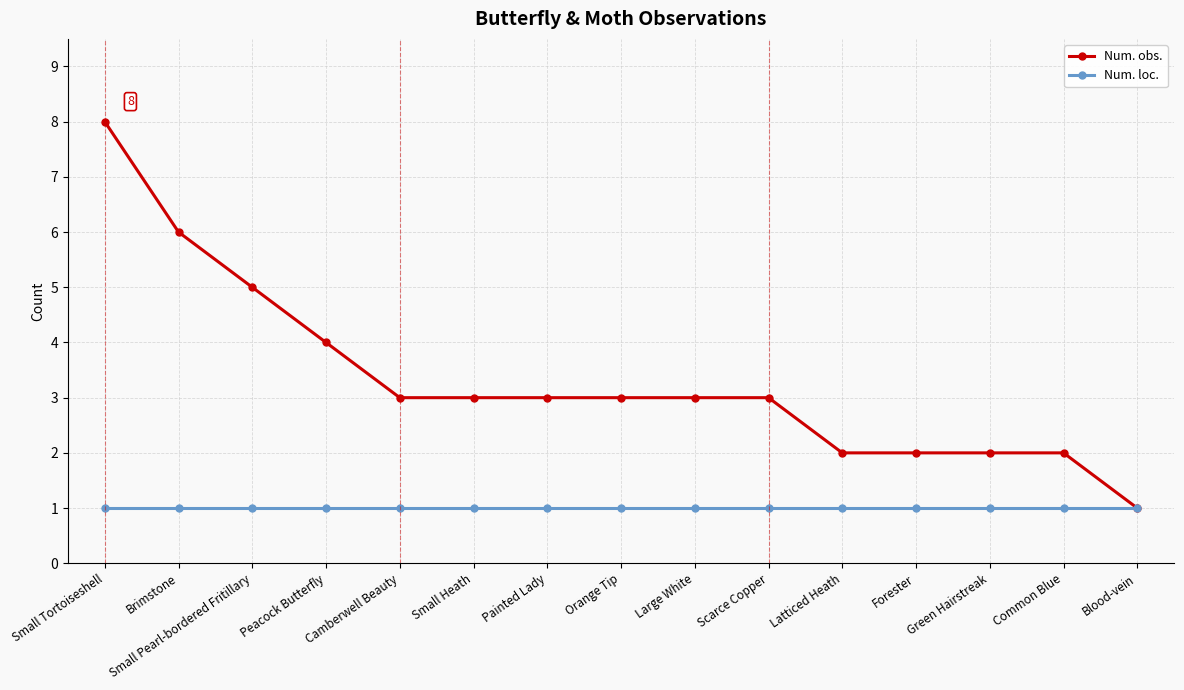

What are all the series names shown in the legend?

Num. obs., Num. loc.